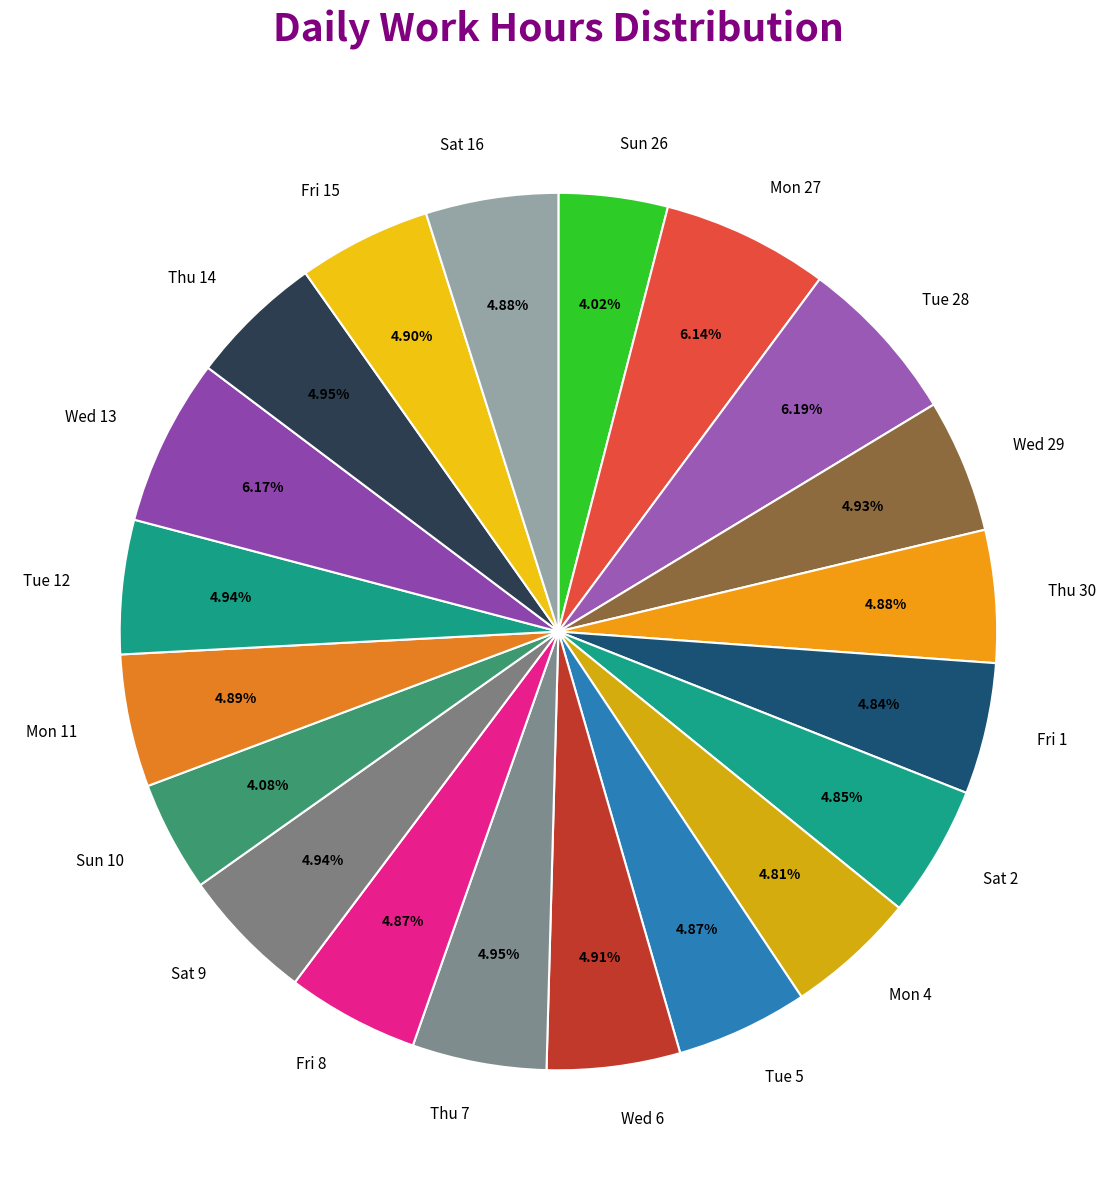

Is it true that Wed 6 is 11% of the pie?

False